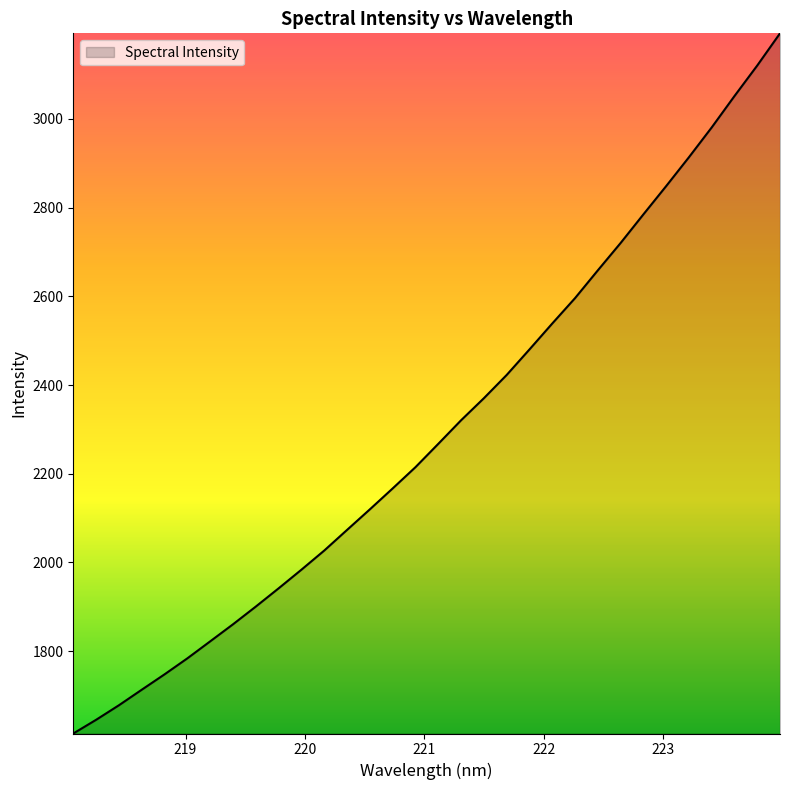

What is the smallest value displayed?

1614.1